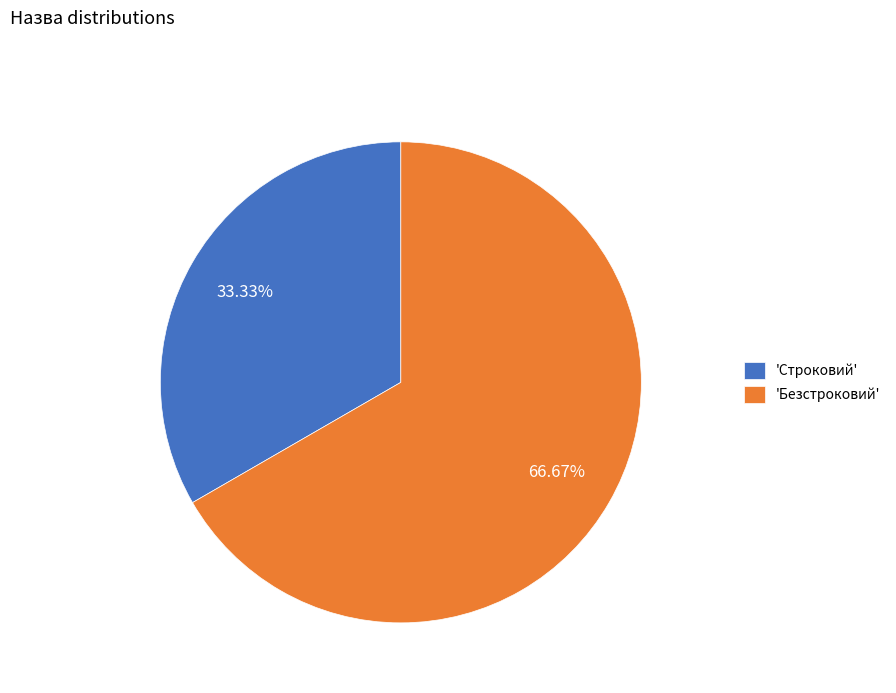

Which slice is the smallest?

'Строковий'